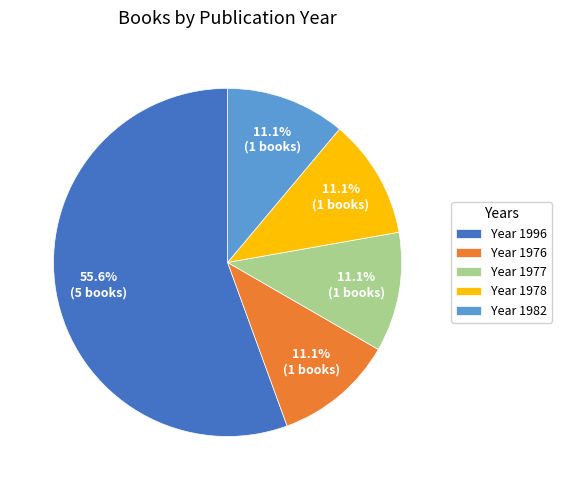

Which category has the biggest portion of the pie?

Year 1996